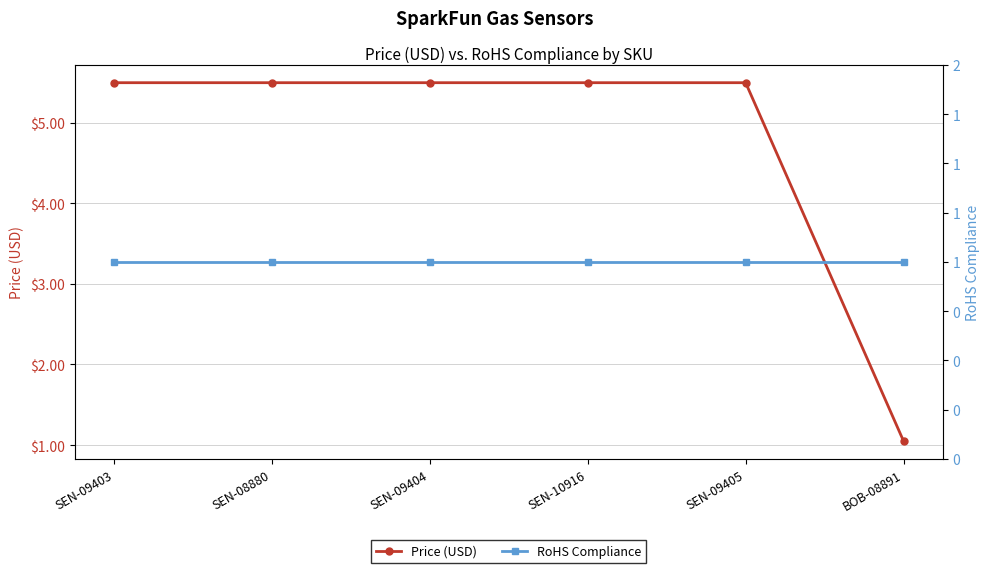

What is the greatest value displayed?

5.5